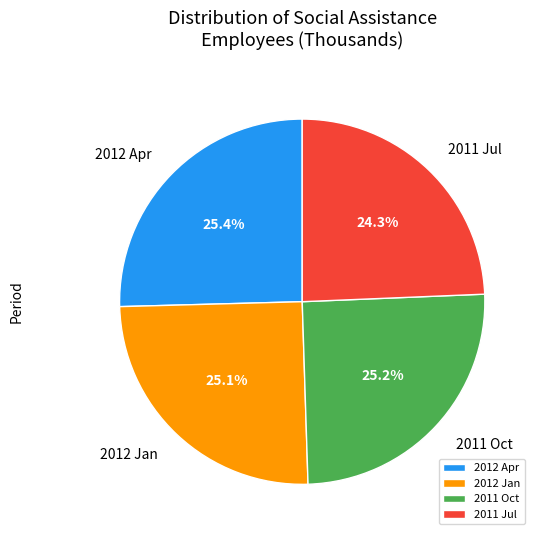

What is the ratio of the value at 2012 Jan to the value at 2011 Oct?

1.0